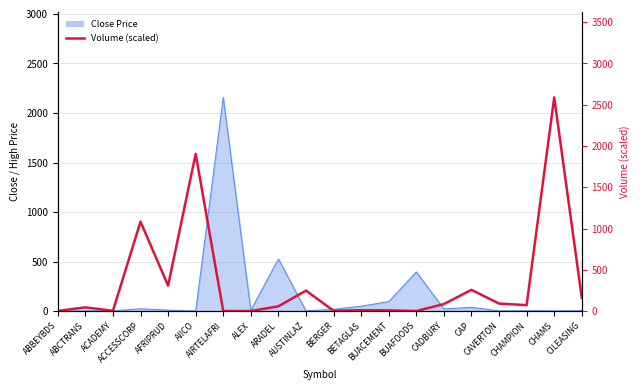

What is the label of the 12th point from the left?

BETAGLAS